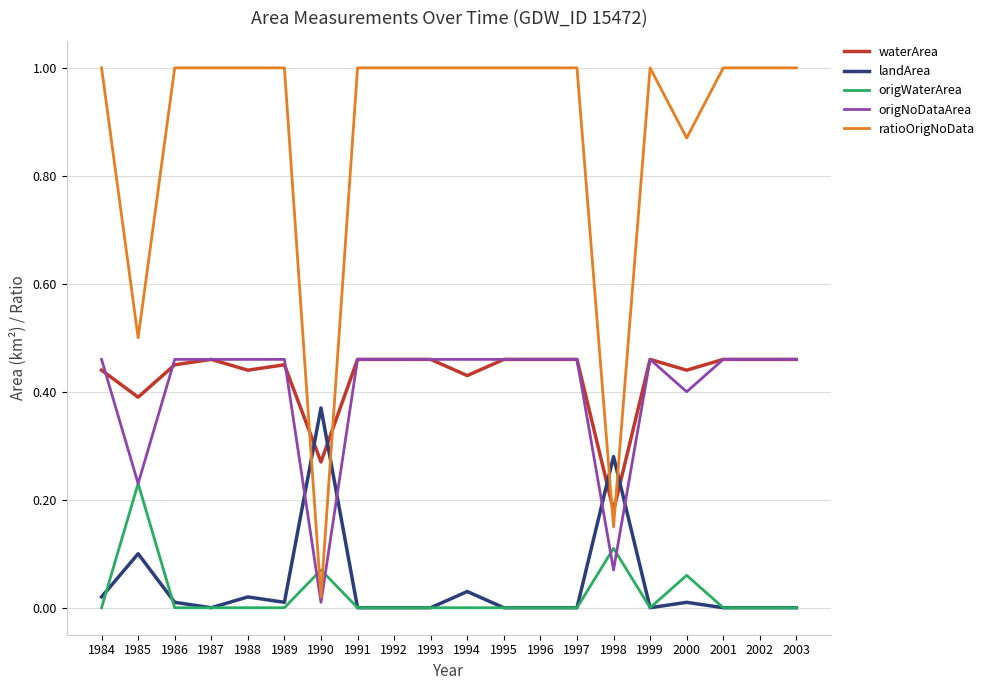

Which series has the largest total across all categories?

ratioOrigNoData